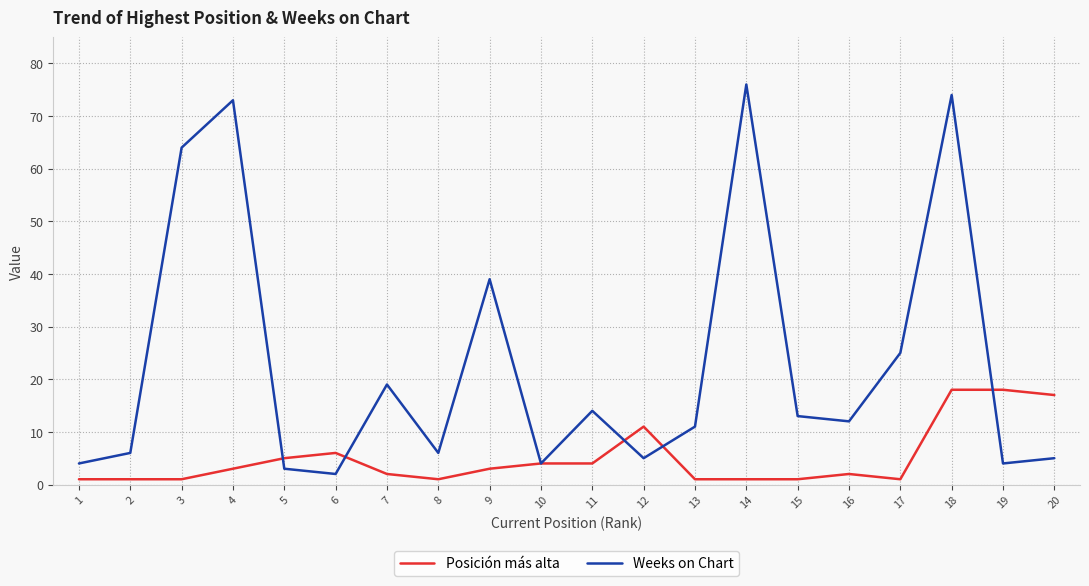

The Posición más alta series shows 1 at 11. True or false?

False